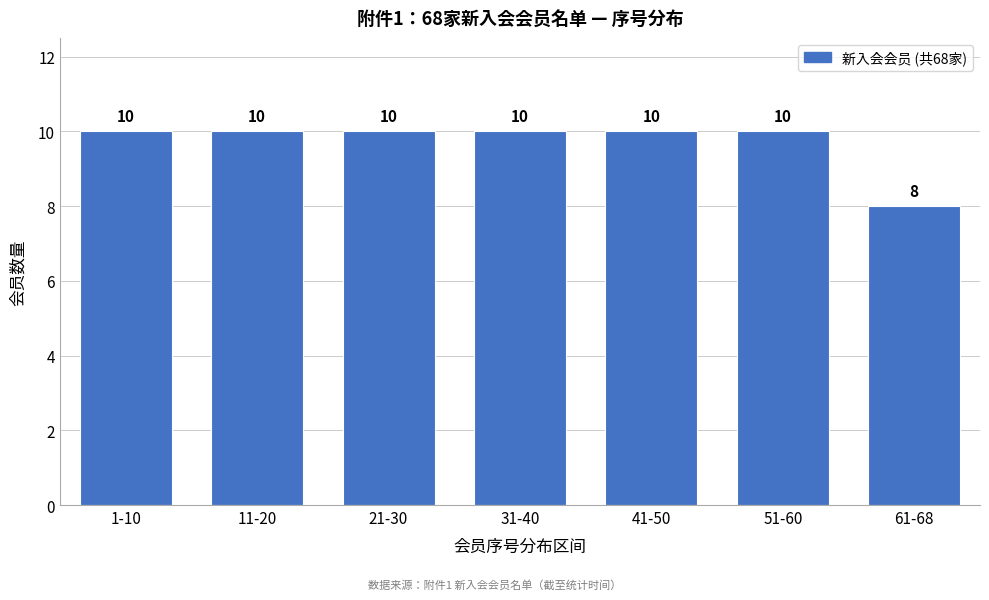

Reading right to left, what are all the values shown in this chart?

8	10	10	10	10	10	10